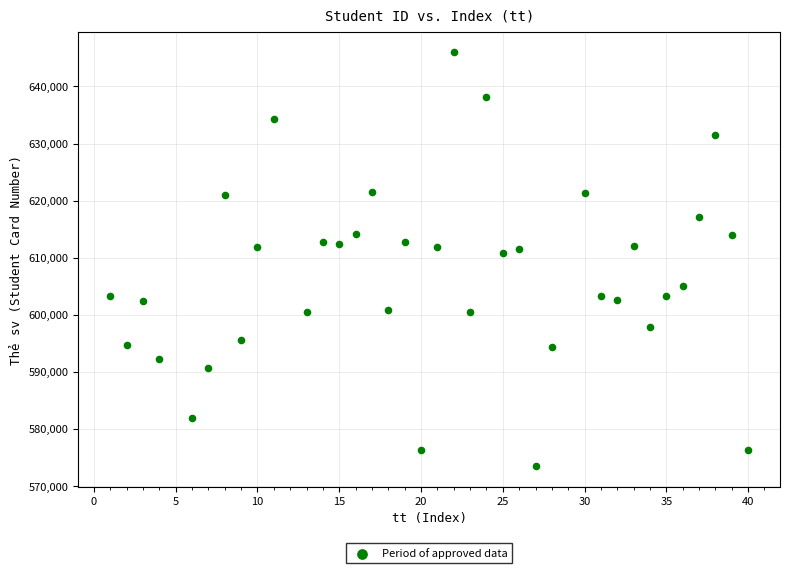

What is the range of X values (max minus min)?

39